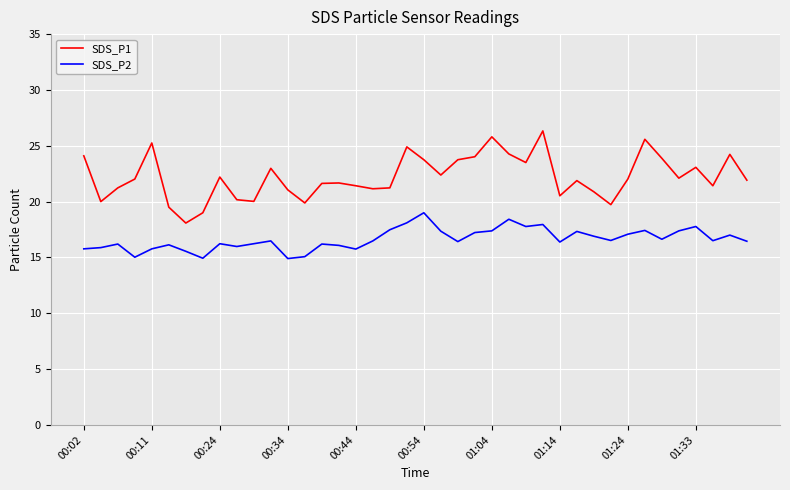

List the series in order of their peak value, highest first.

SDS_P1, SDS_P2